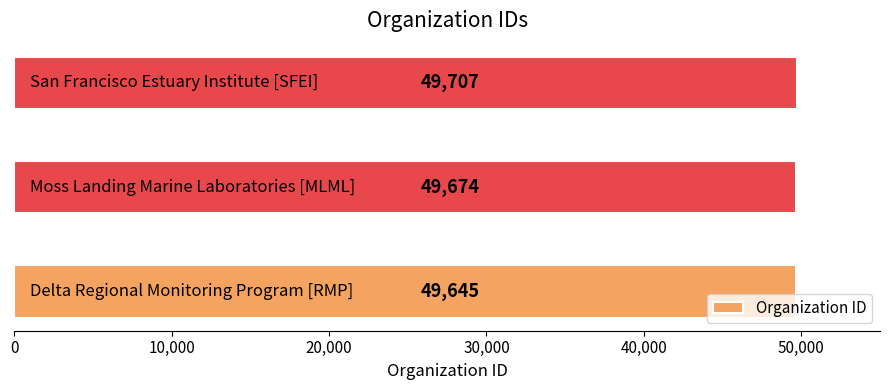

Count the values in the range 49645 to 49707.

3